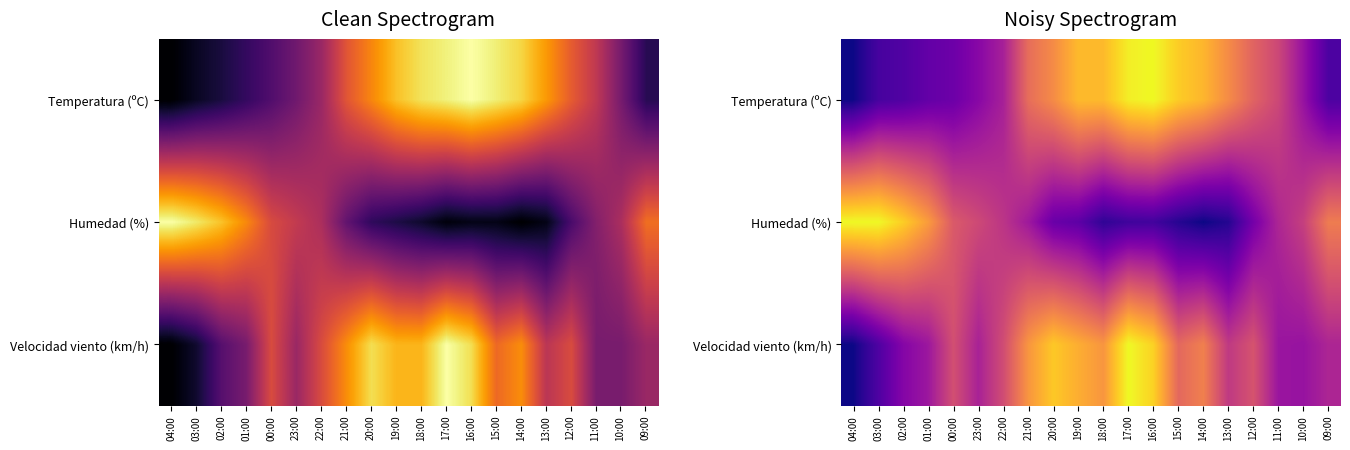

What is the average value of the Humedad (%) series?

0.4